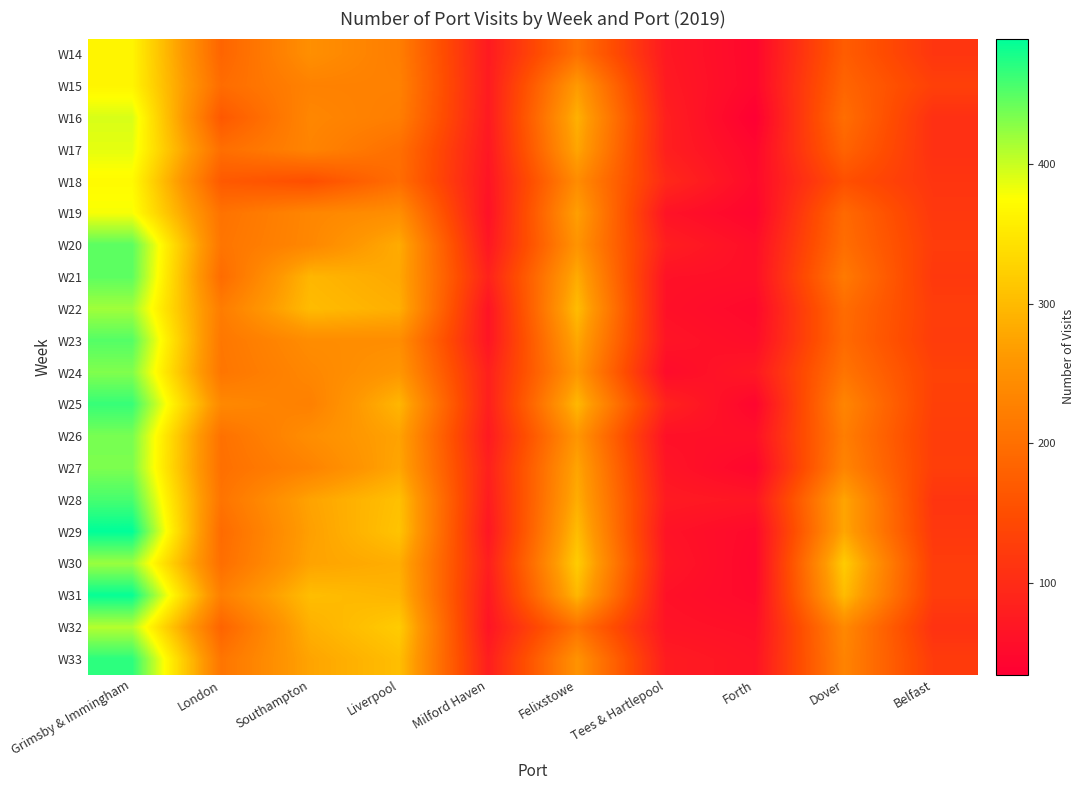

At which category is the sum across all series the highest?

Grimsby & Immingham